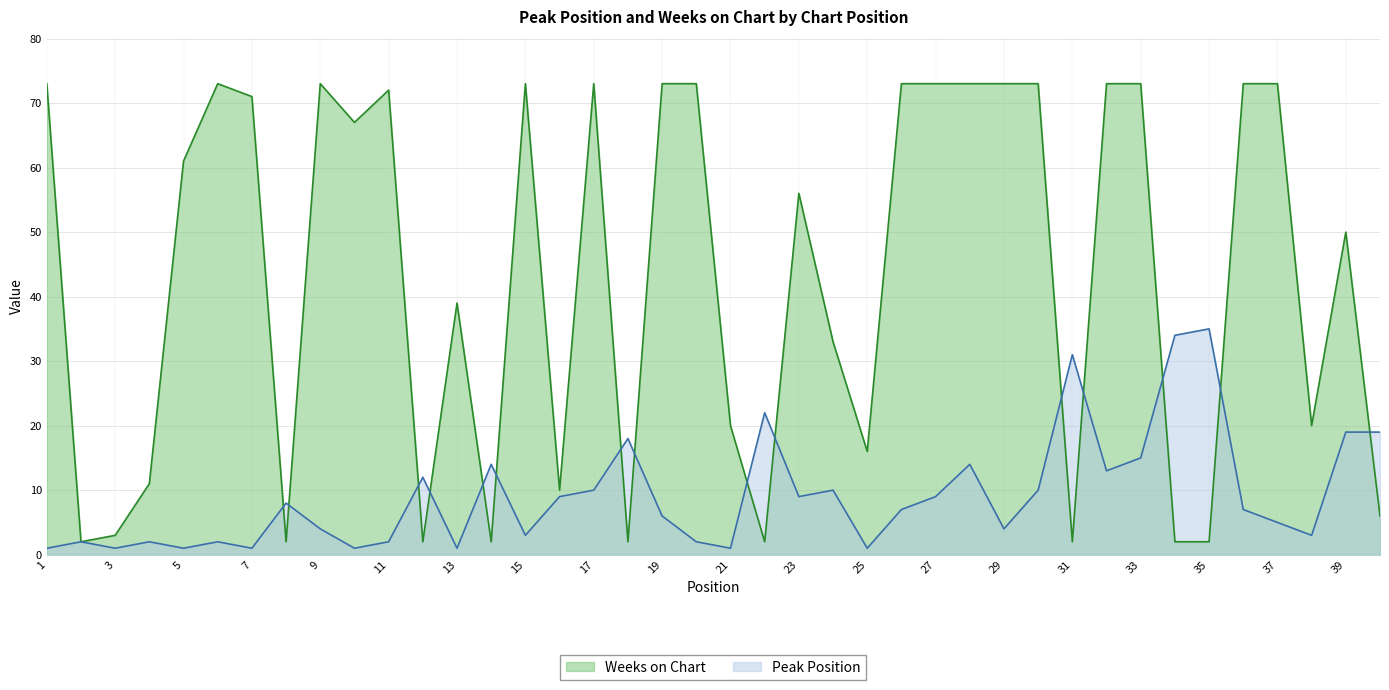

At which category is the sum across all series the highest?

33